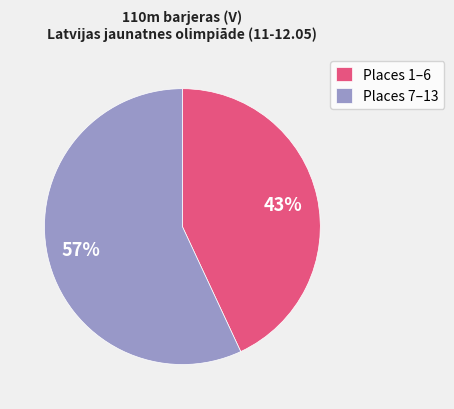

True or false: Places 1–6 accounts for 43% of the total.

True